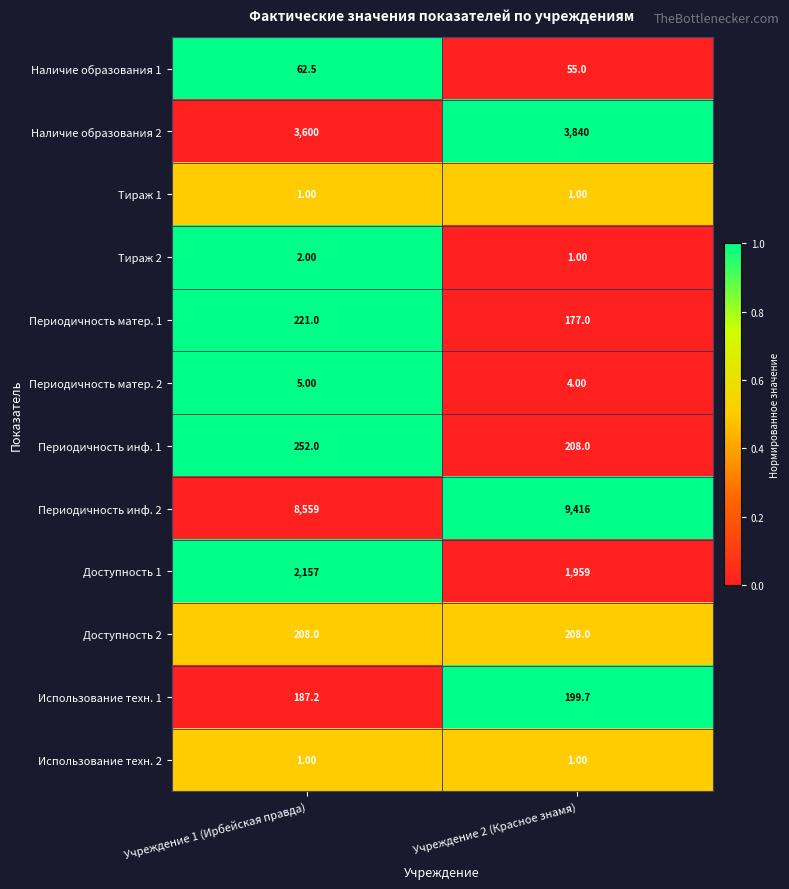

How many data points does each series have?

2